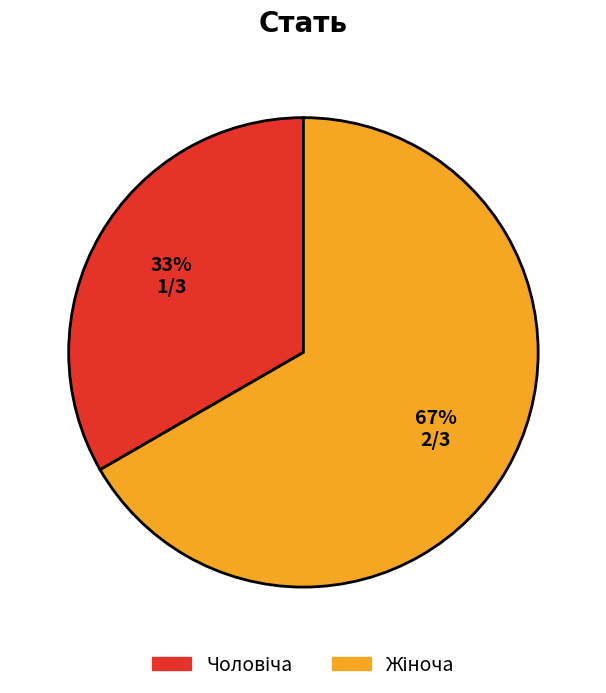

Count the number of slices in the pie.

2